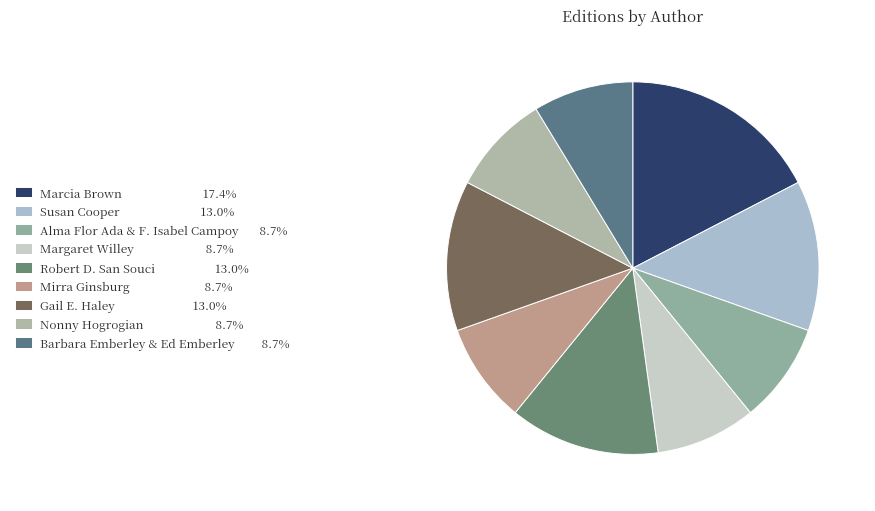

To the nearest percent, what portion does Marcia Brown represent?

17%